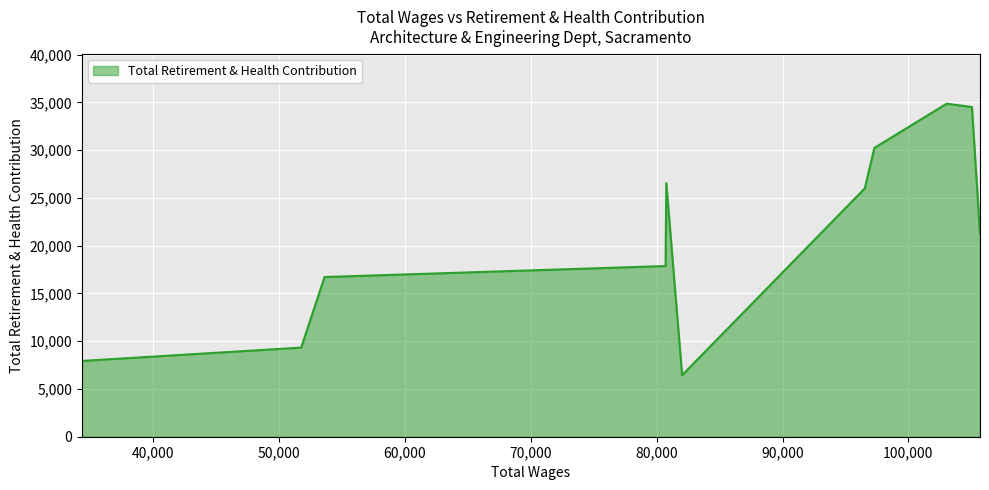

What is the smallest value displayed?

6441